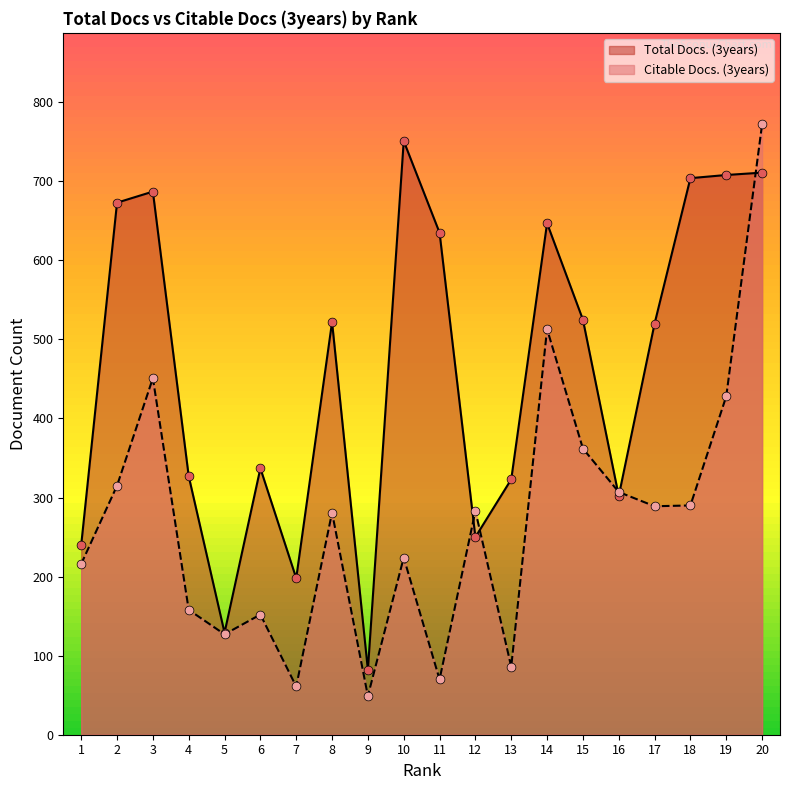

What are all the series names shown in the legend?

Total Docs. (3years), Citable Docs. (3years)